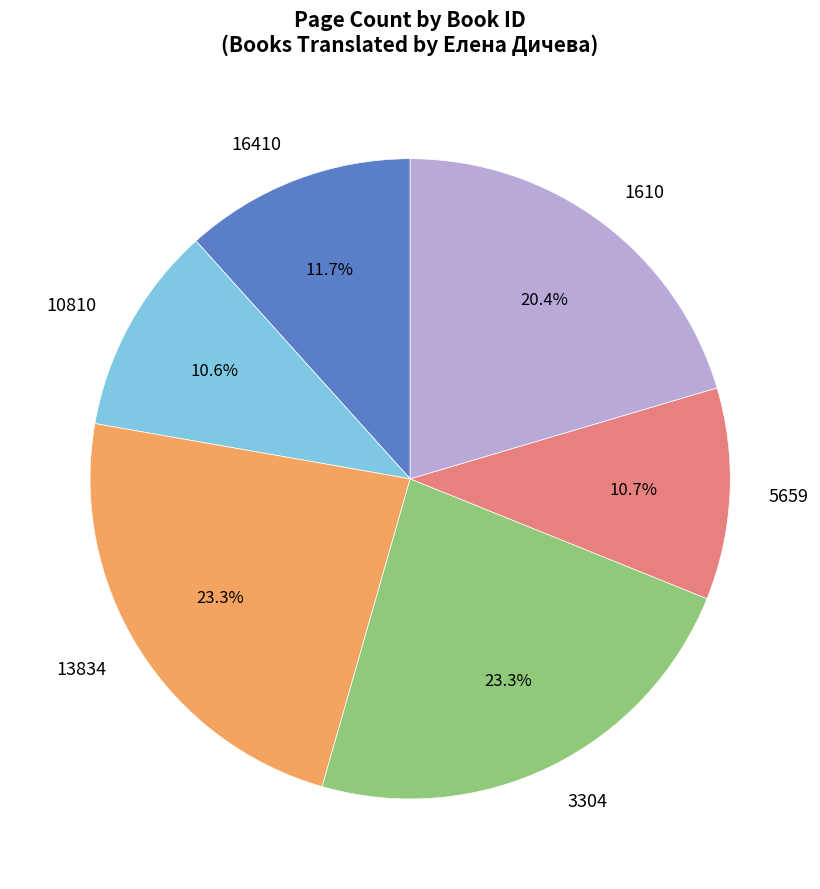

What is the ratio of the value at 1610 to the value at 3304?

0.9